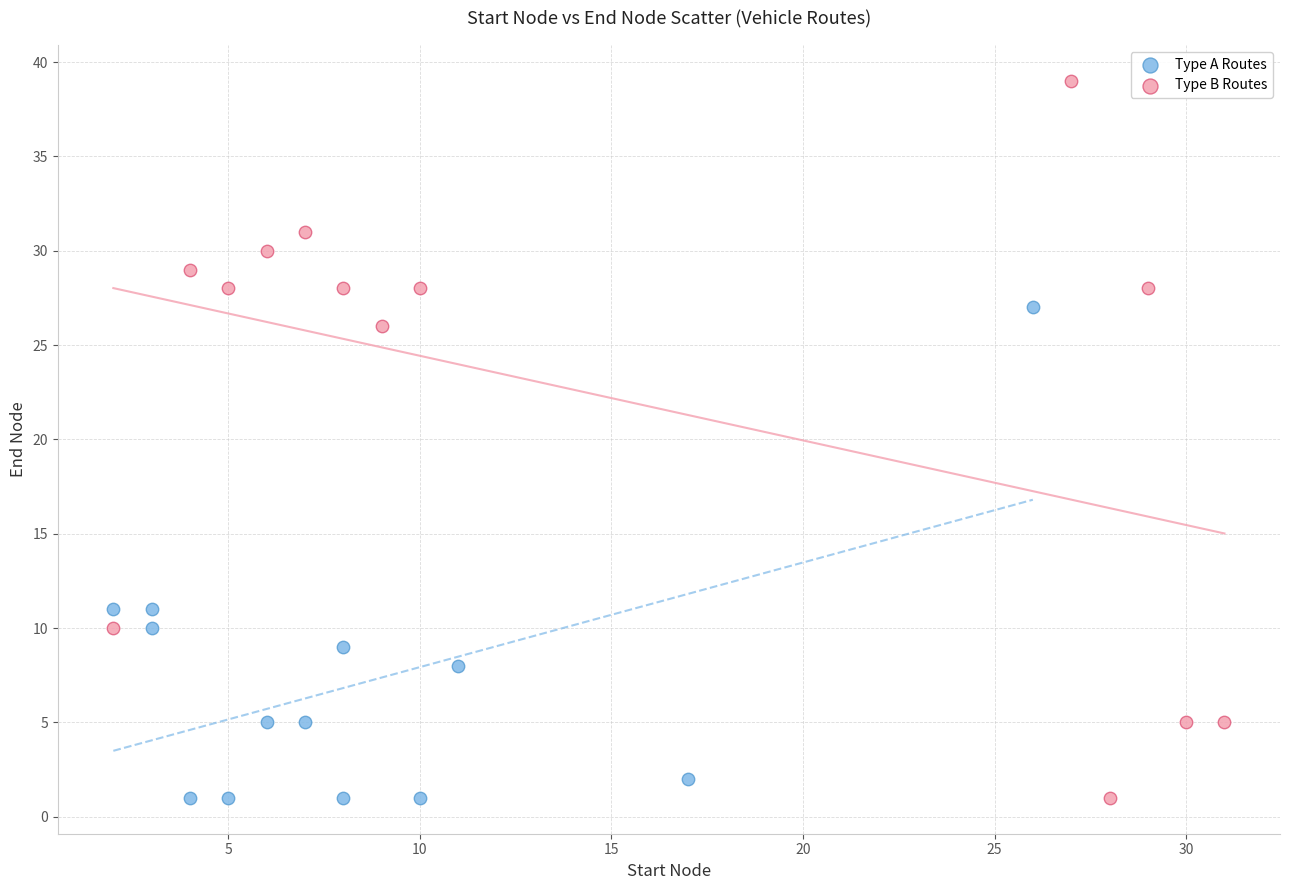

Which series contains the highest Y value?

Type B Routes